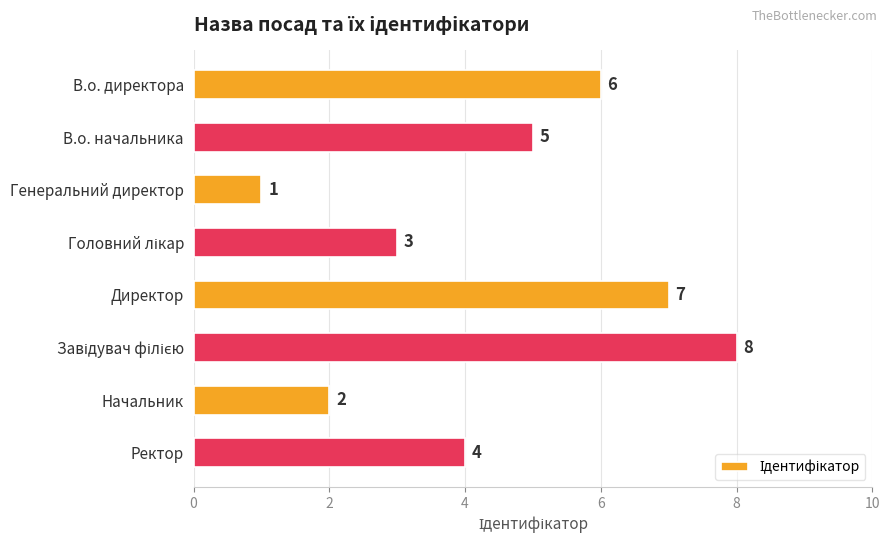

At which label is the value closest to 4?

Ректор